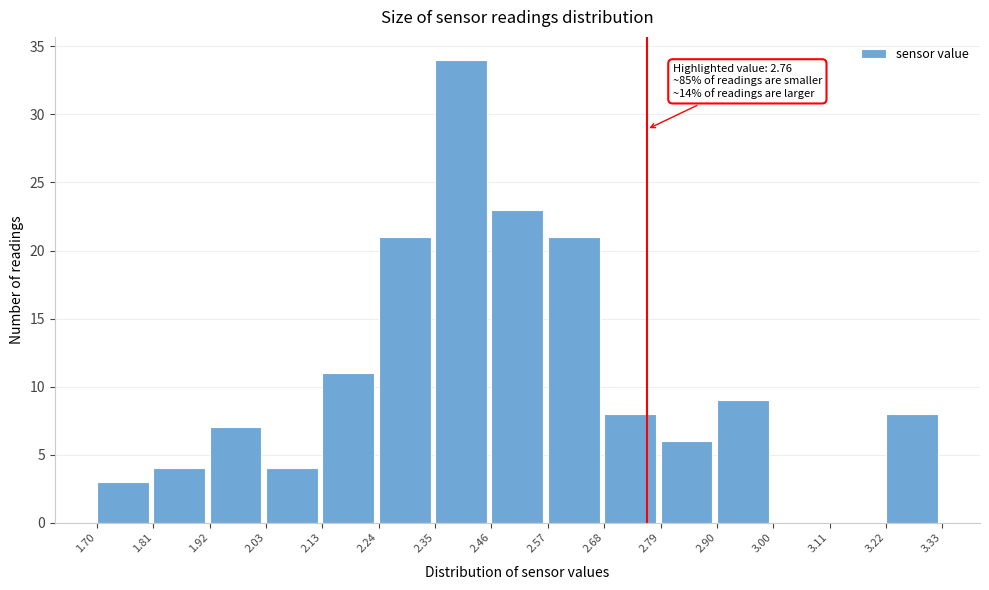

Over which range of the x-axis is the bar tallest?

2.35 to 2.46